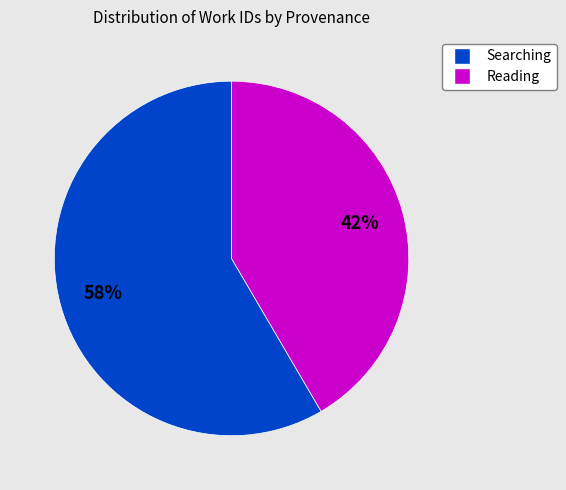

Is there a majority slice in this chart?

Yes